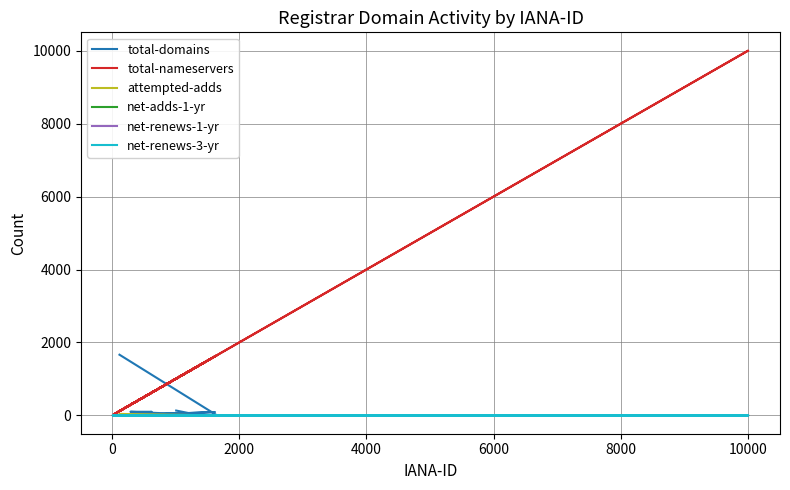

The value of net-renews-3-yr at 10000 is 0. True or false?

True